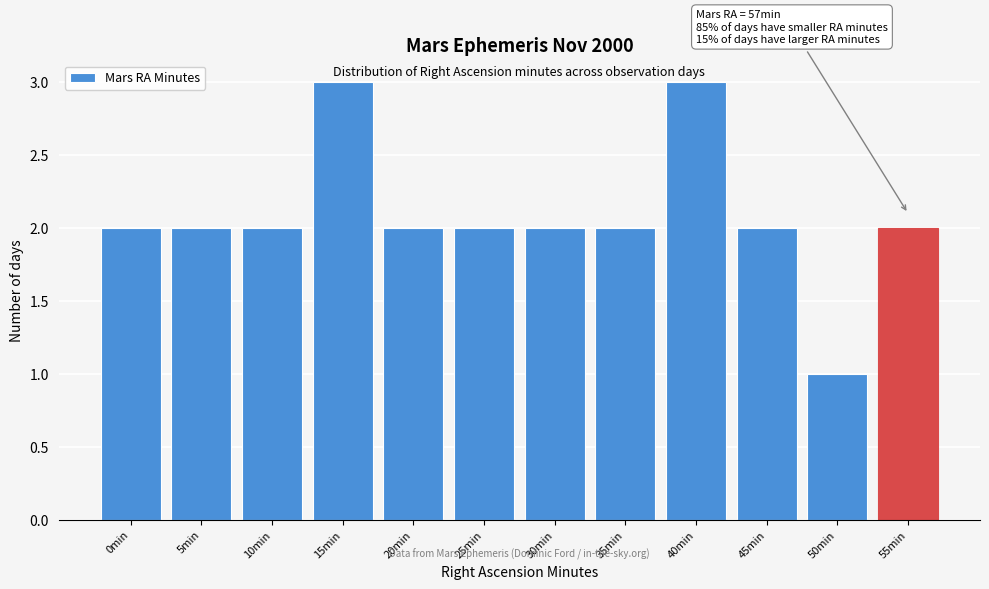

Reading left to right, extract all data points from this chart.

2	2	2	3	2	2	2	2	3	2	1	2